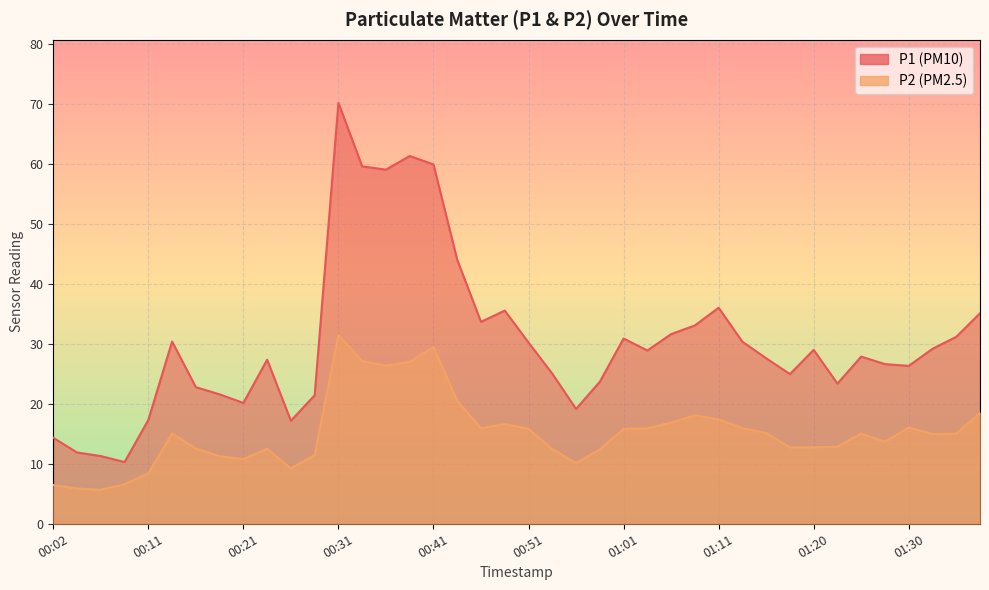

What are all the series names shown in the legend?

P1, P2